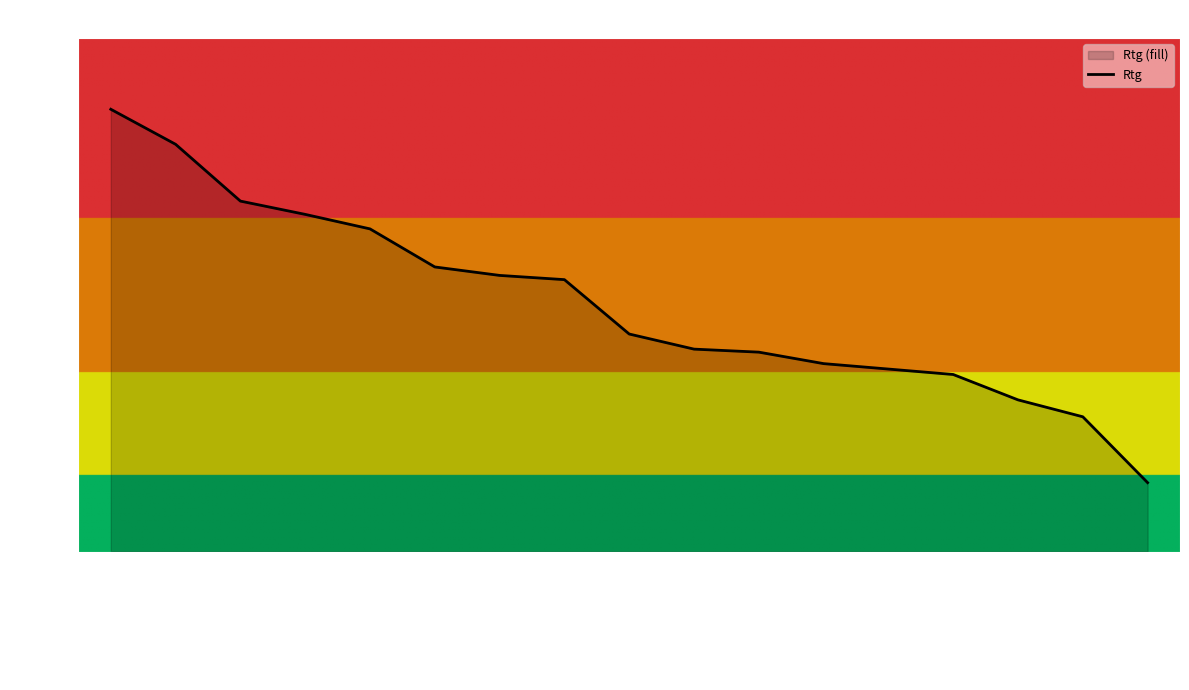

What is the difference between the second highest and minimum values?

560